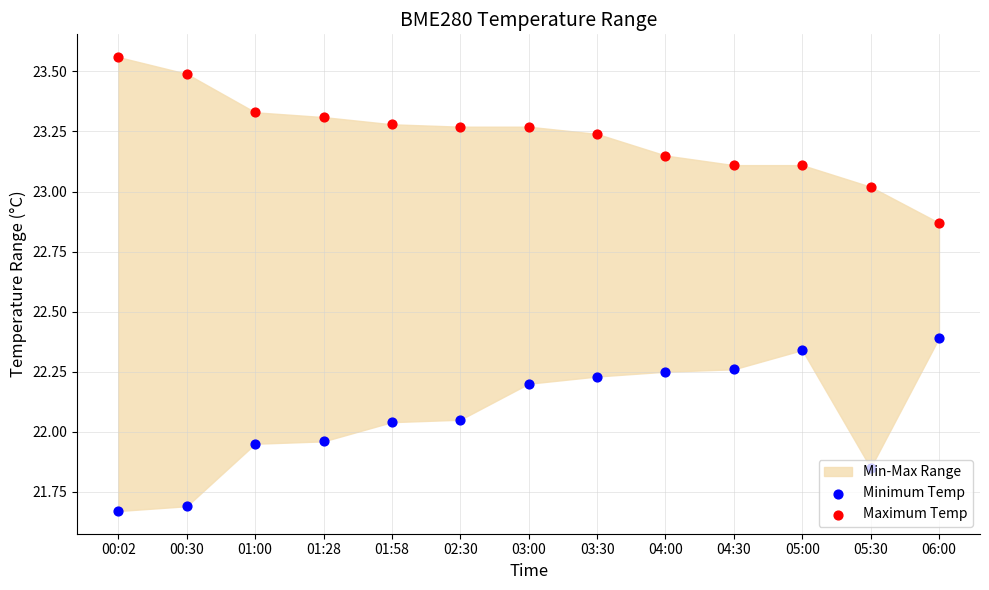

At how many categories does at least one series exceed 22?

13